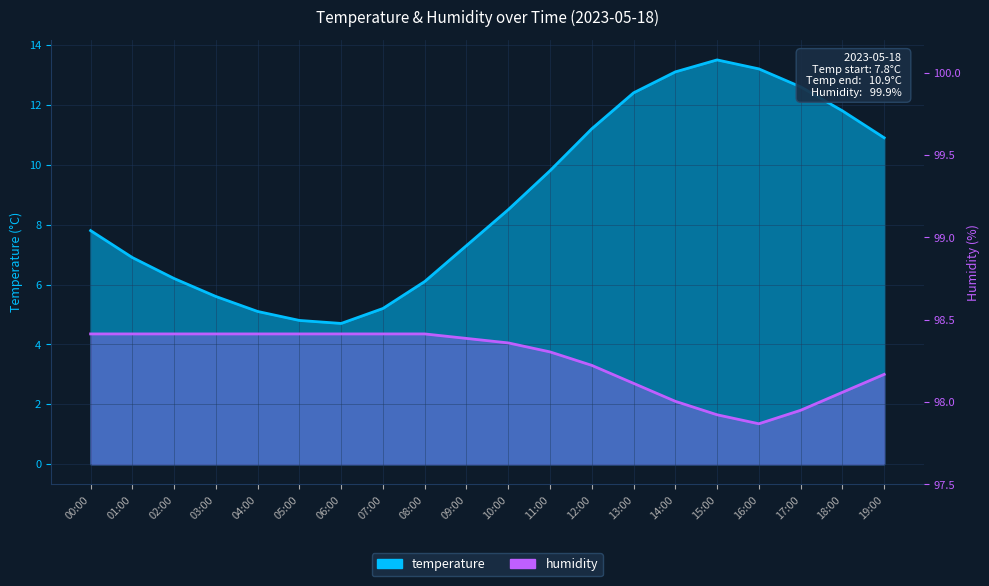

Rank the categories by humidity value from lowest to highest.

16:00, 15:00, 17:00, 14:00, 18:00, 13:00, 19:00, 12:00, 11:00, 10:00, 09:00, 00:00, 01:00, 02:00, 03:00, 04:00, 05:00, 06:00, 07:00, 08:00